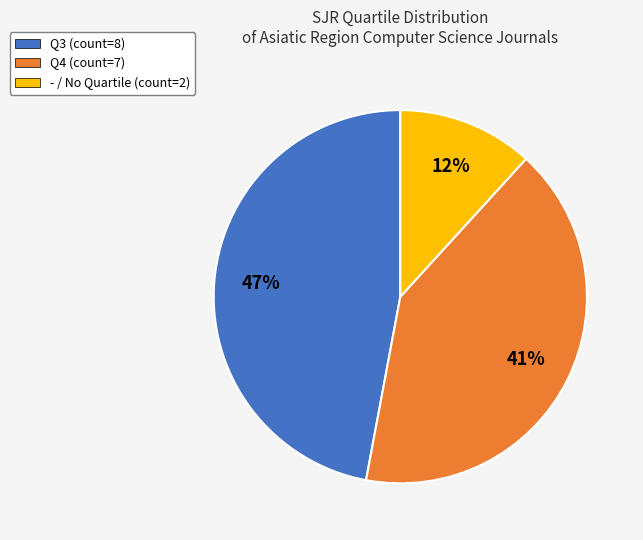

Rank the categories by value from highest to lowest.

Q3, Q4, -